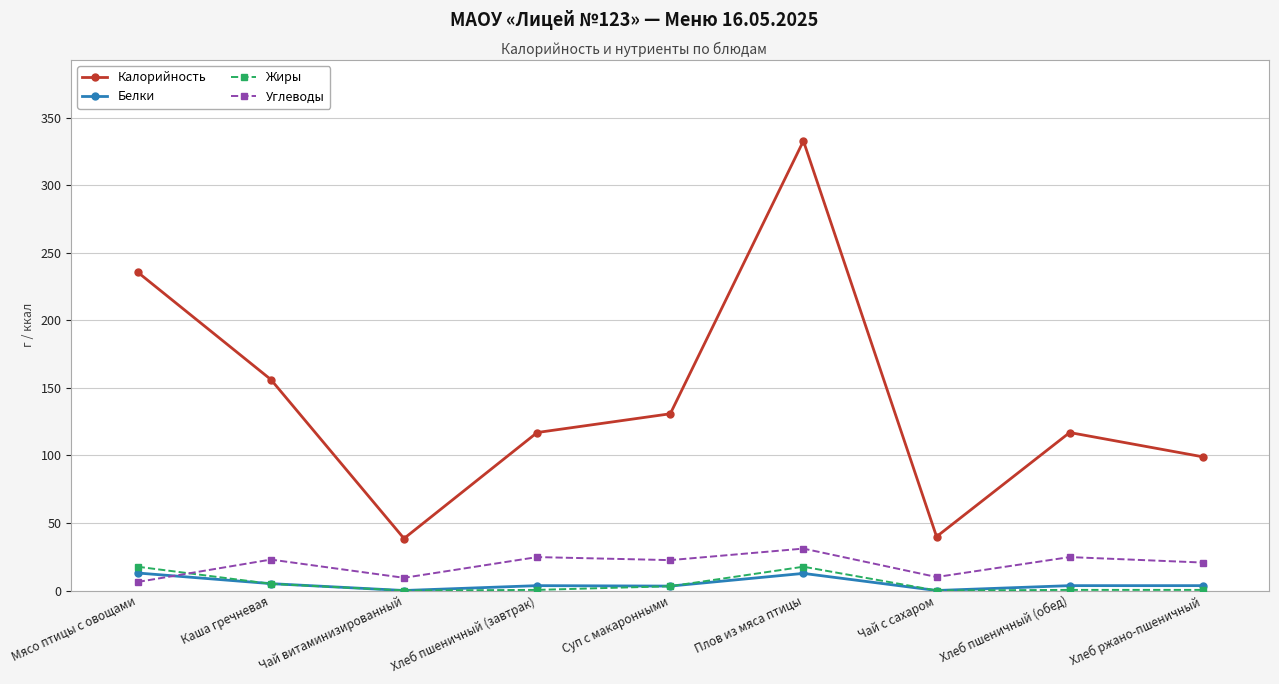

Rank the series by their maximum value, from highest to lowest.

Калорийность, Углеводы, Жиры, Белки